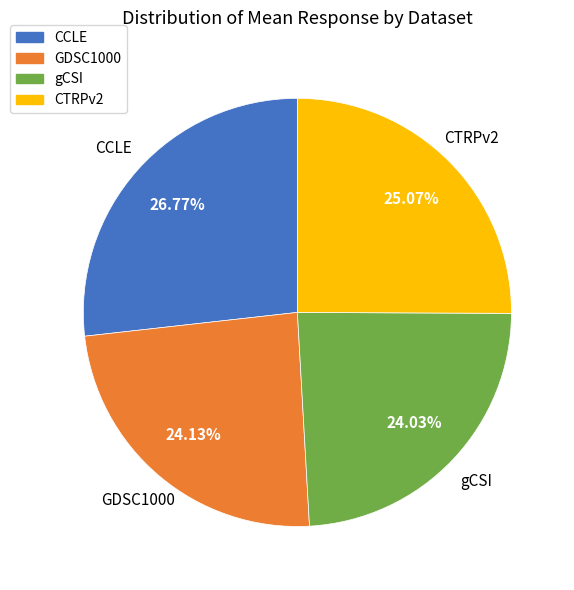

Is there a majority slice in this chart?

No